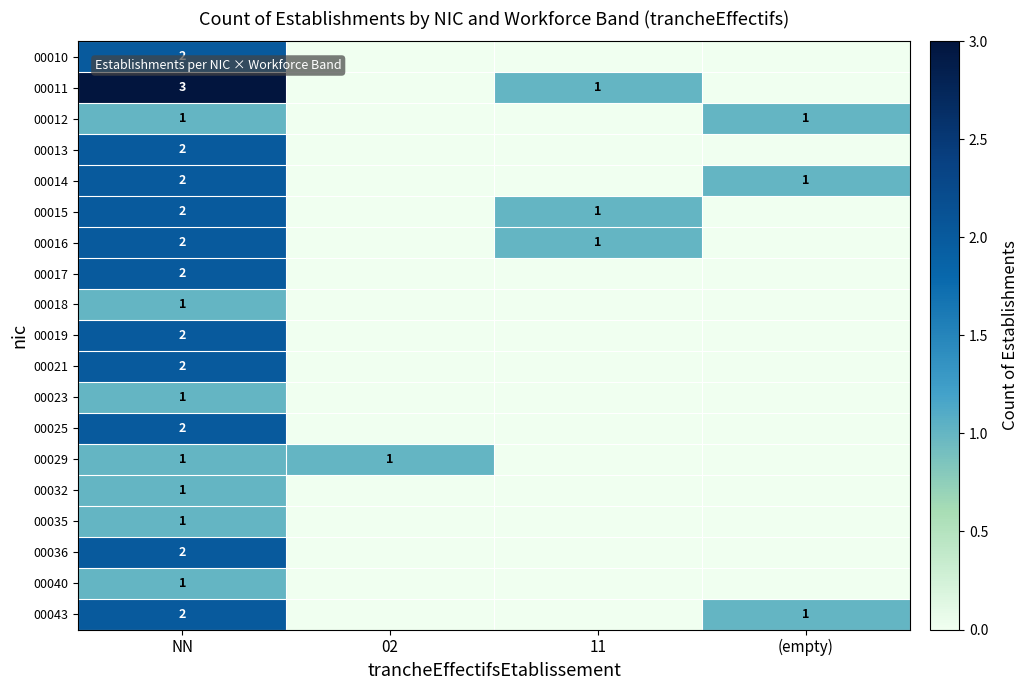

The value of 00036 at NN is 0. True or false?

False